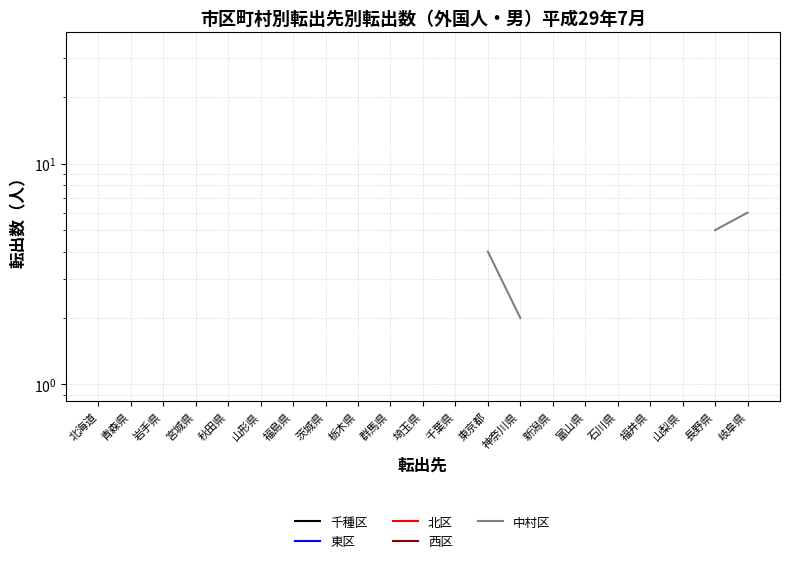

The value of 千種区 at 岐阜県 is 4.0. True or false?

True